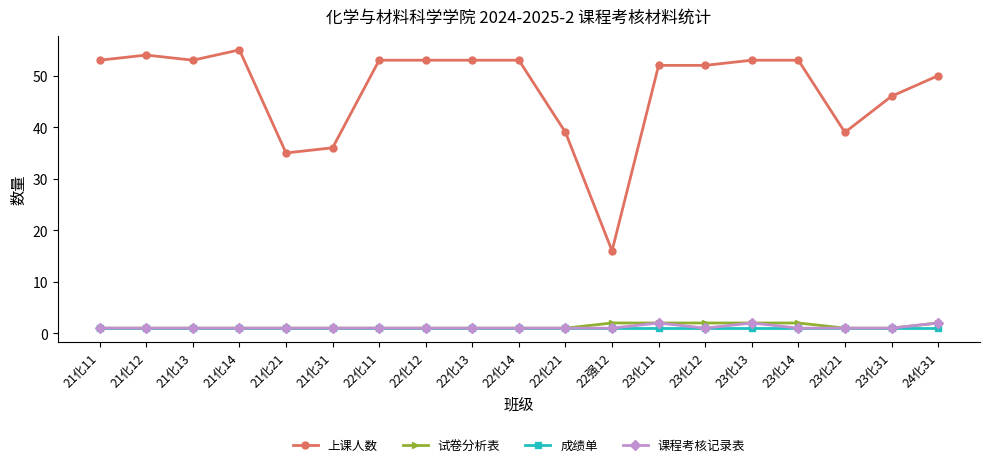

What is the difference between the maximum and second lowest values in the 上课人数 series?

20